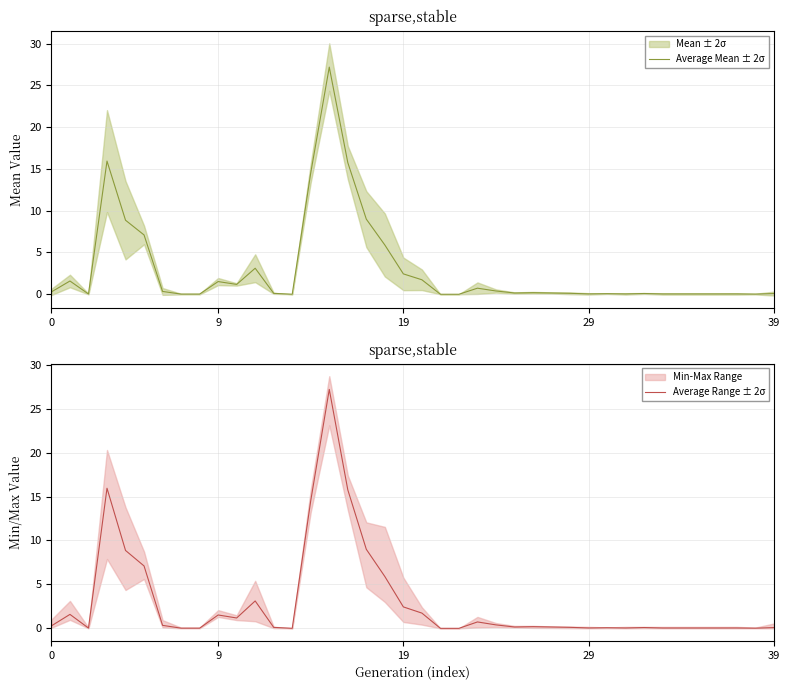

How many positive values does the Average Range ± 2σ series have?

38